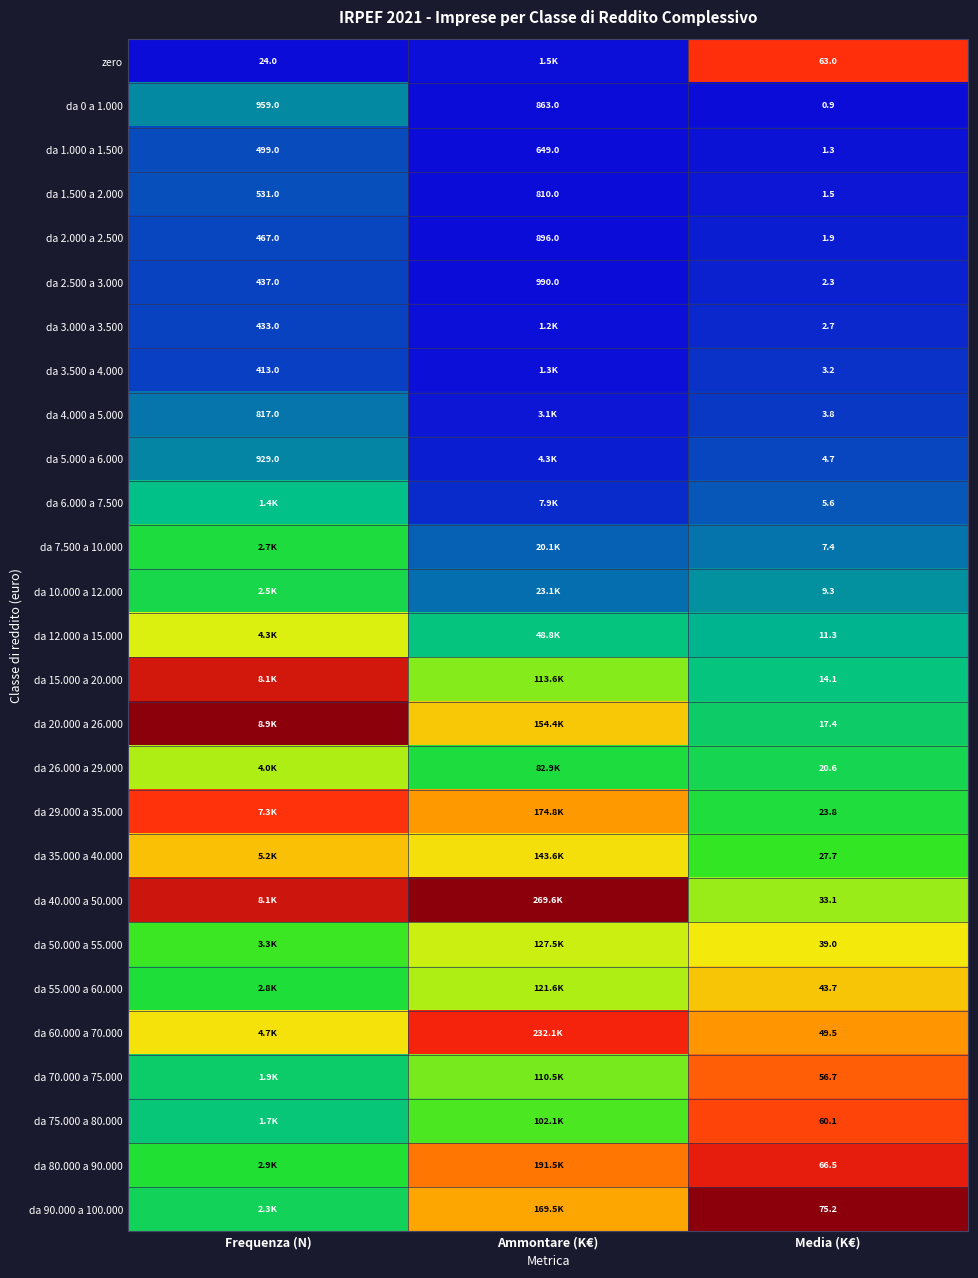

At which label does da 2.000 a 2.500 reach its peak?

Ammontare (K€)